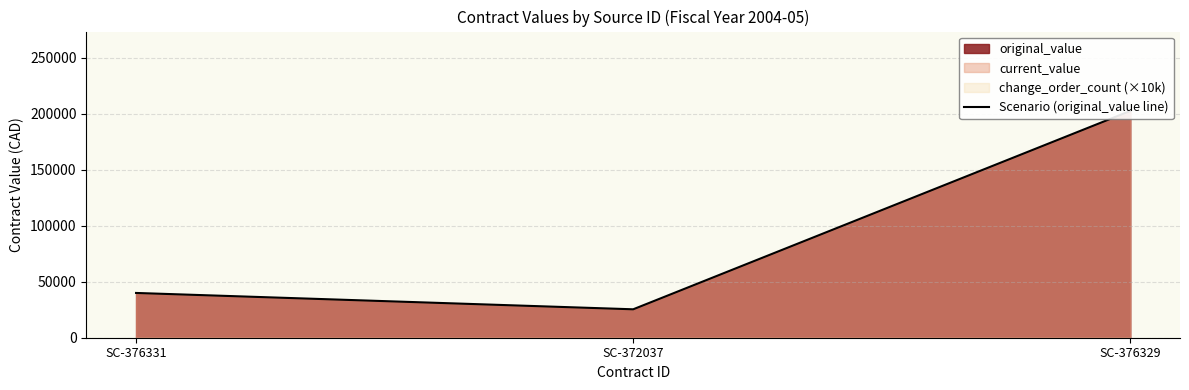

List the labels in order of value, largest first.

SC-376329, SC-376331, SC-372037